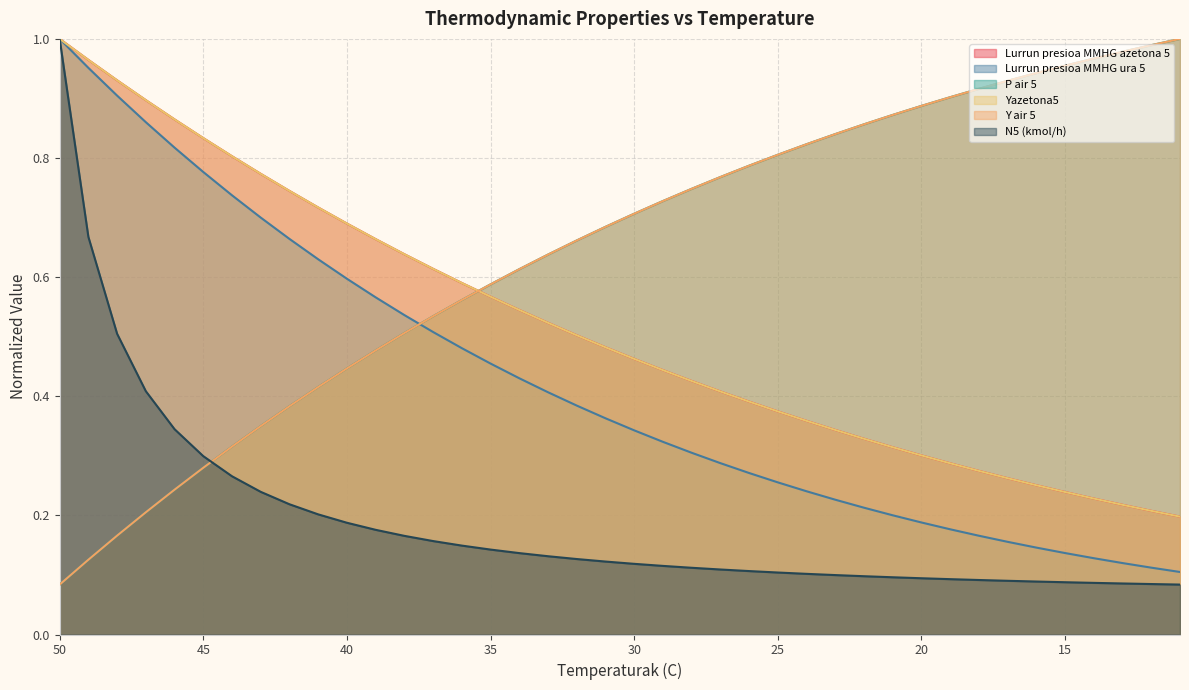

What is the value of the Yazetona5 point at the 22nd from the left?

0.4